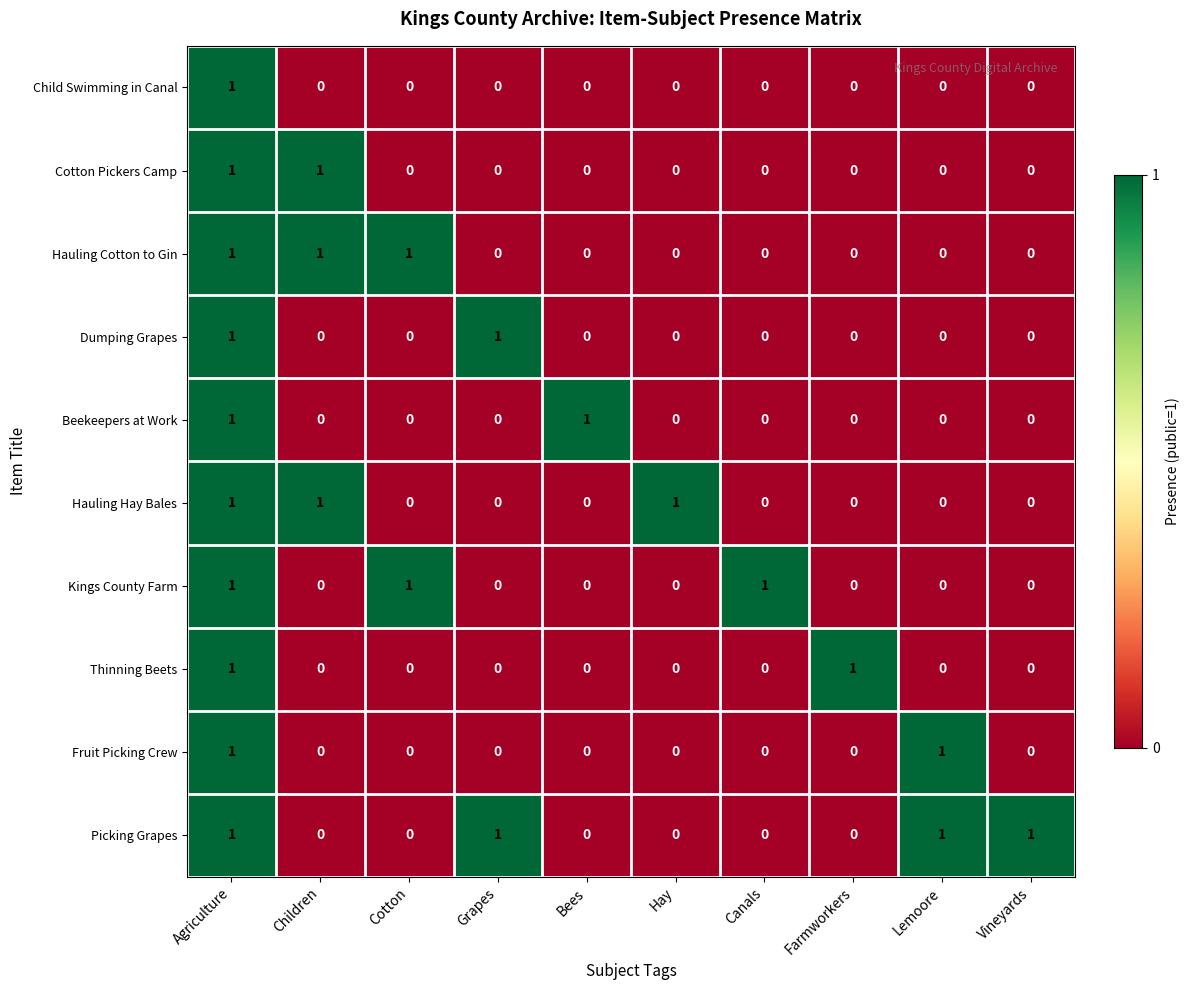

Count the Hauling Hay Bales values in the range 0 to 1.

10